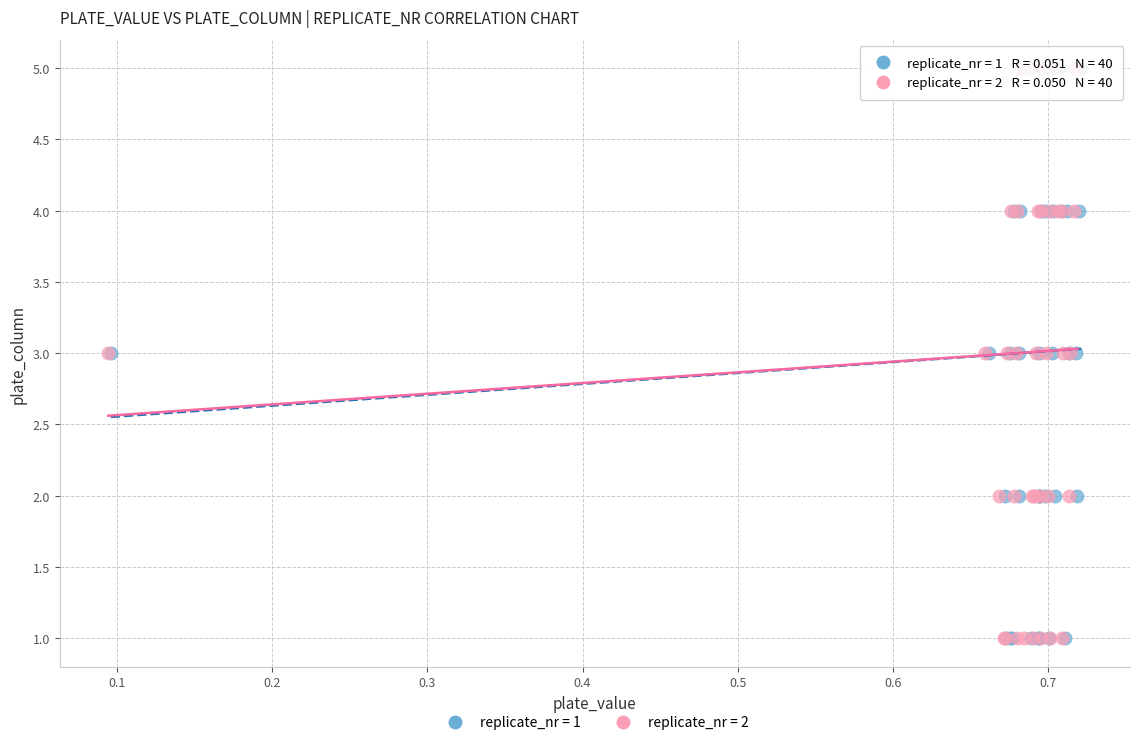

What are all the series names shown in the legend?

replicate_nr = 1, replicate_nr = 2